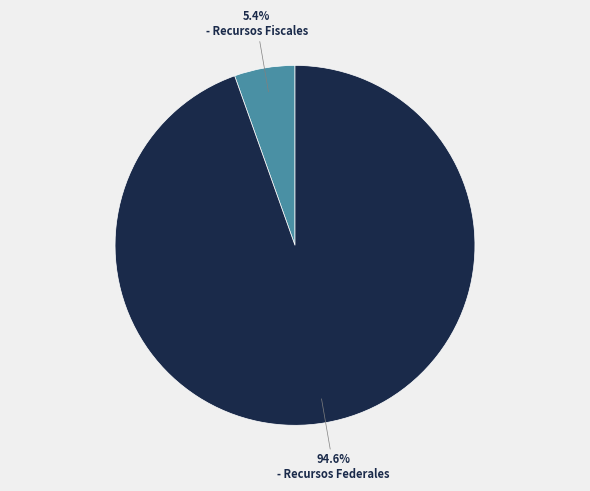

Is it true that Recursos Fiscales is 5% of the pie?

True